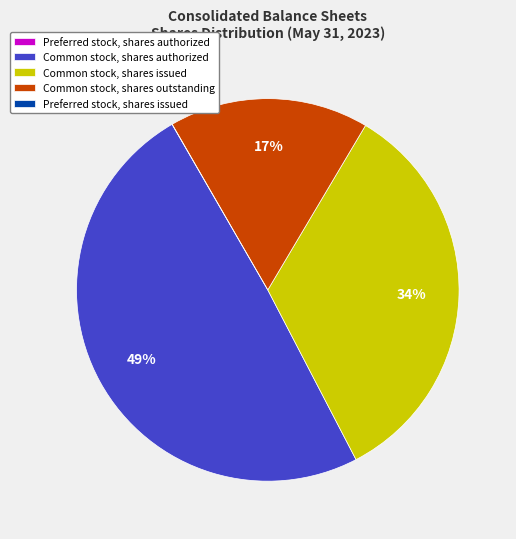

Is it true that Common stock, shares authorized is 49% of the pie?

True